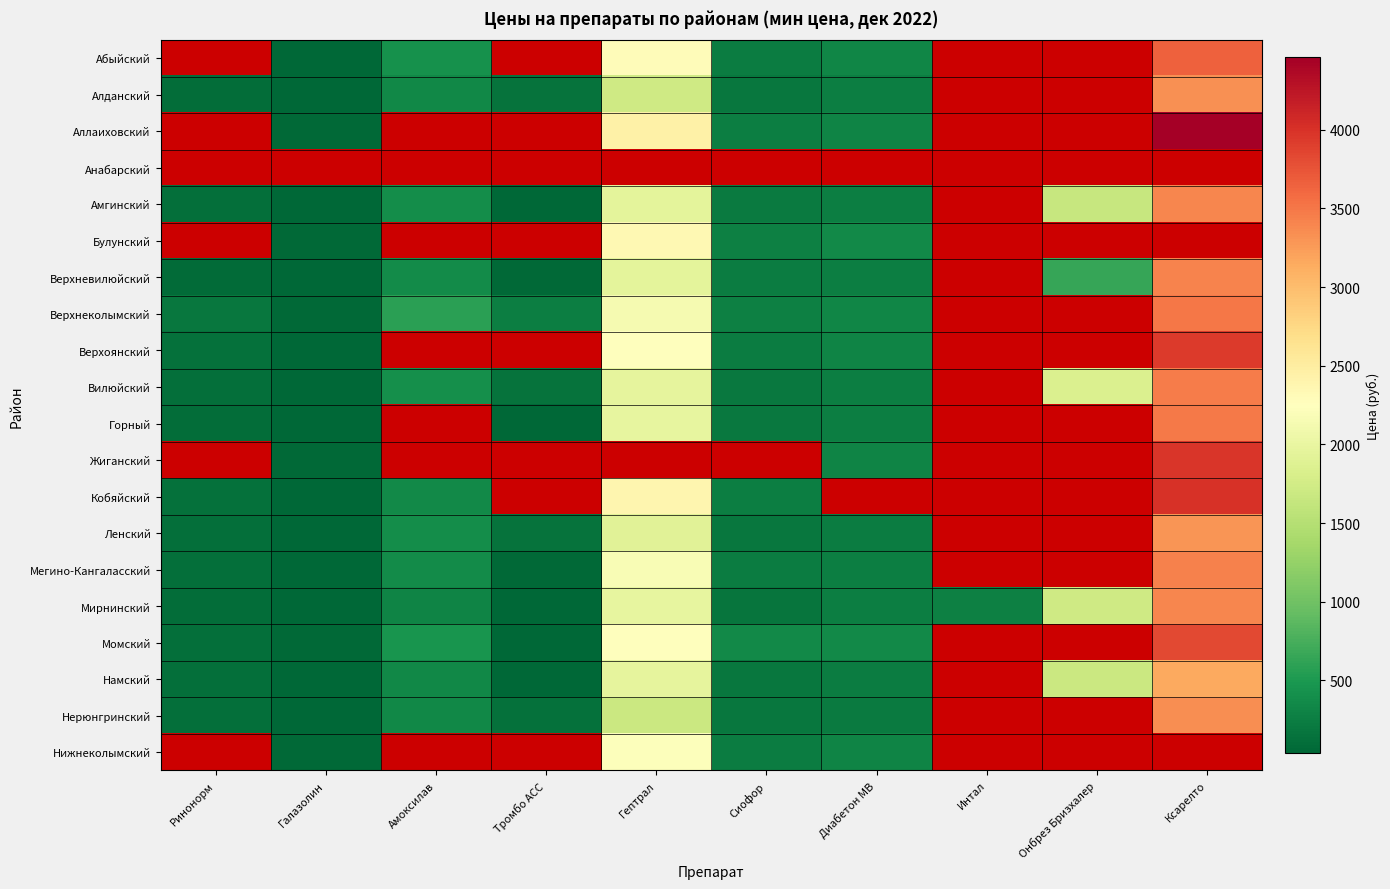

At Тромбо АСС, list the series in order from largest to smallest.

Абыйский, Аллаиховский, Анабарский, Булунский, Верхнеколымский, Алданский, Верхоянский, Вилюйский, Жиганский, Кобяйский, Ленский, Нерюнгринский, Верхневилюйский, Мегино-Кангаласский, Амгинский, Горный, Мирнинский, Нижнеколымский, Намский, Момский